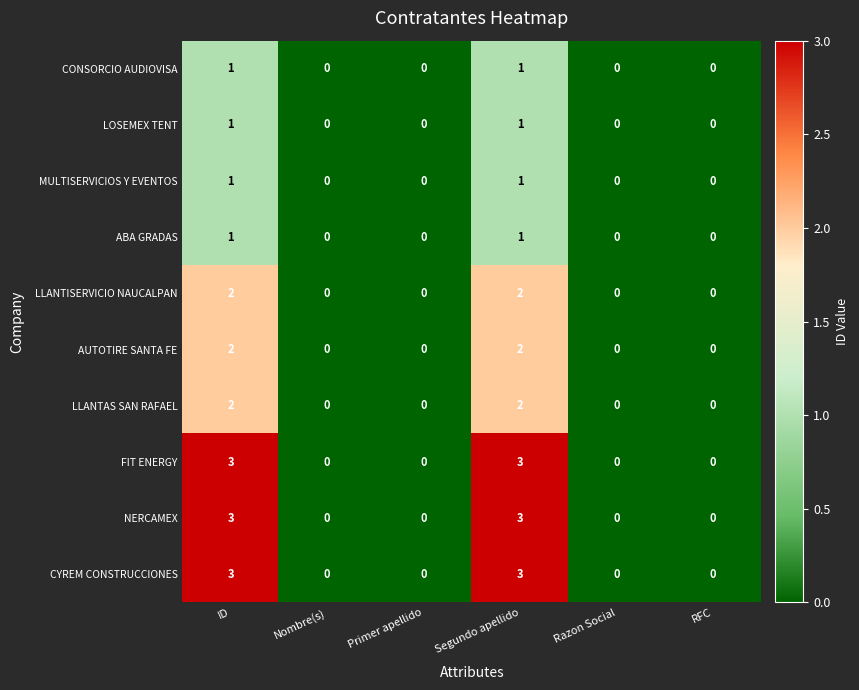

How many LLANTISERVICIO NAUCALPAN values are between 0 and 2?

6